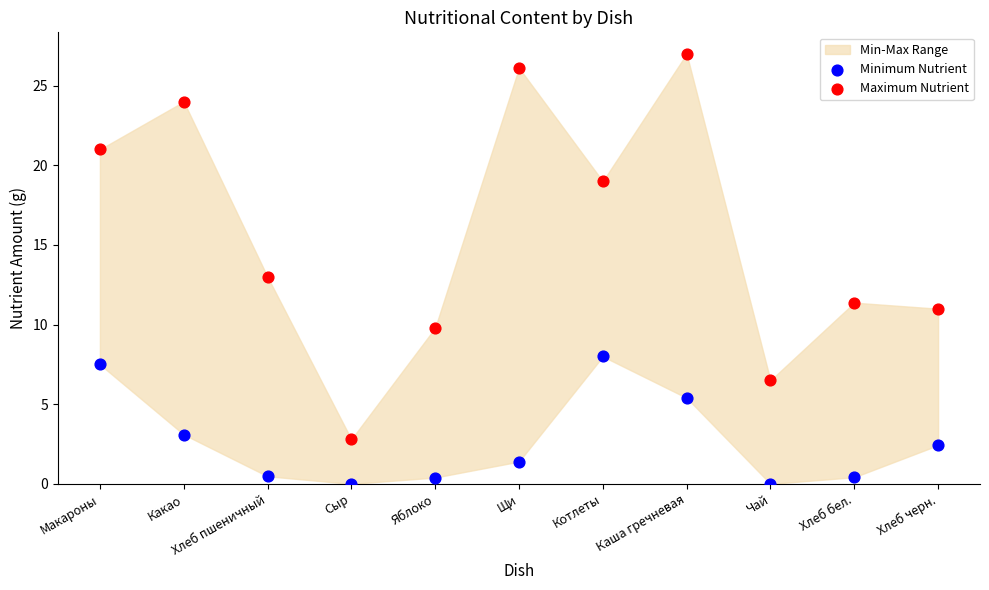

Across all data points, what is the range of Y values (max minus min)?

27.0